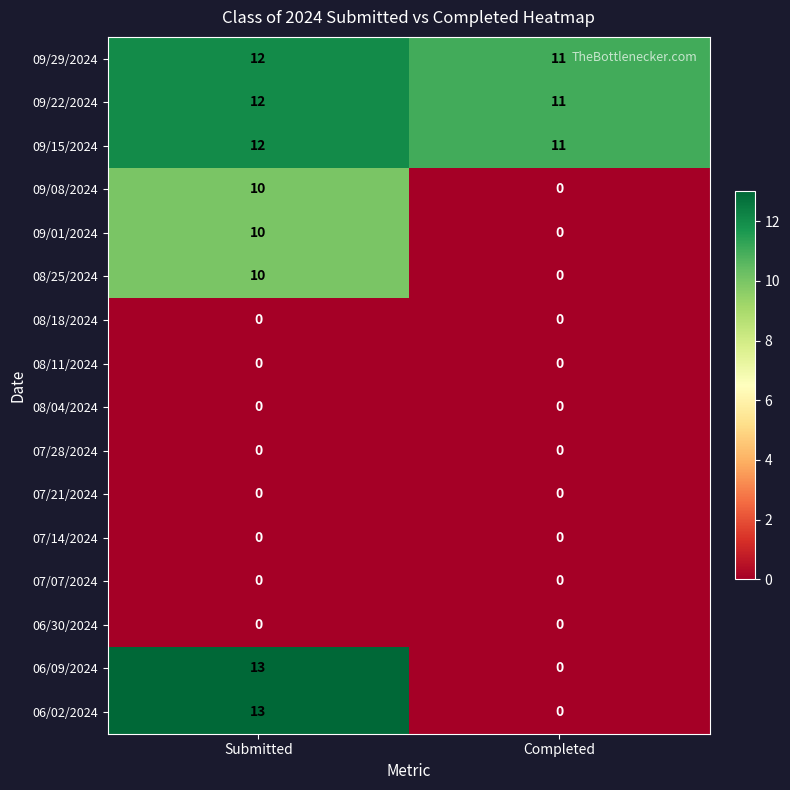

At which category is the sum across all series the highest?

Submitted